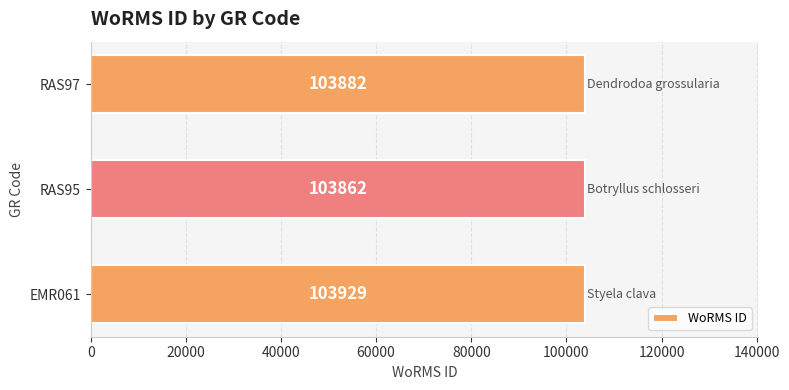

Is it true that the value at RAS95 is 103862?

True